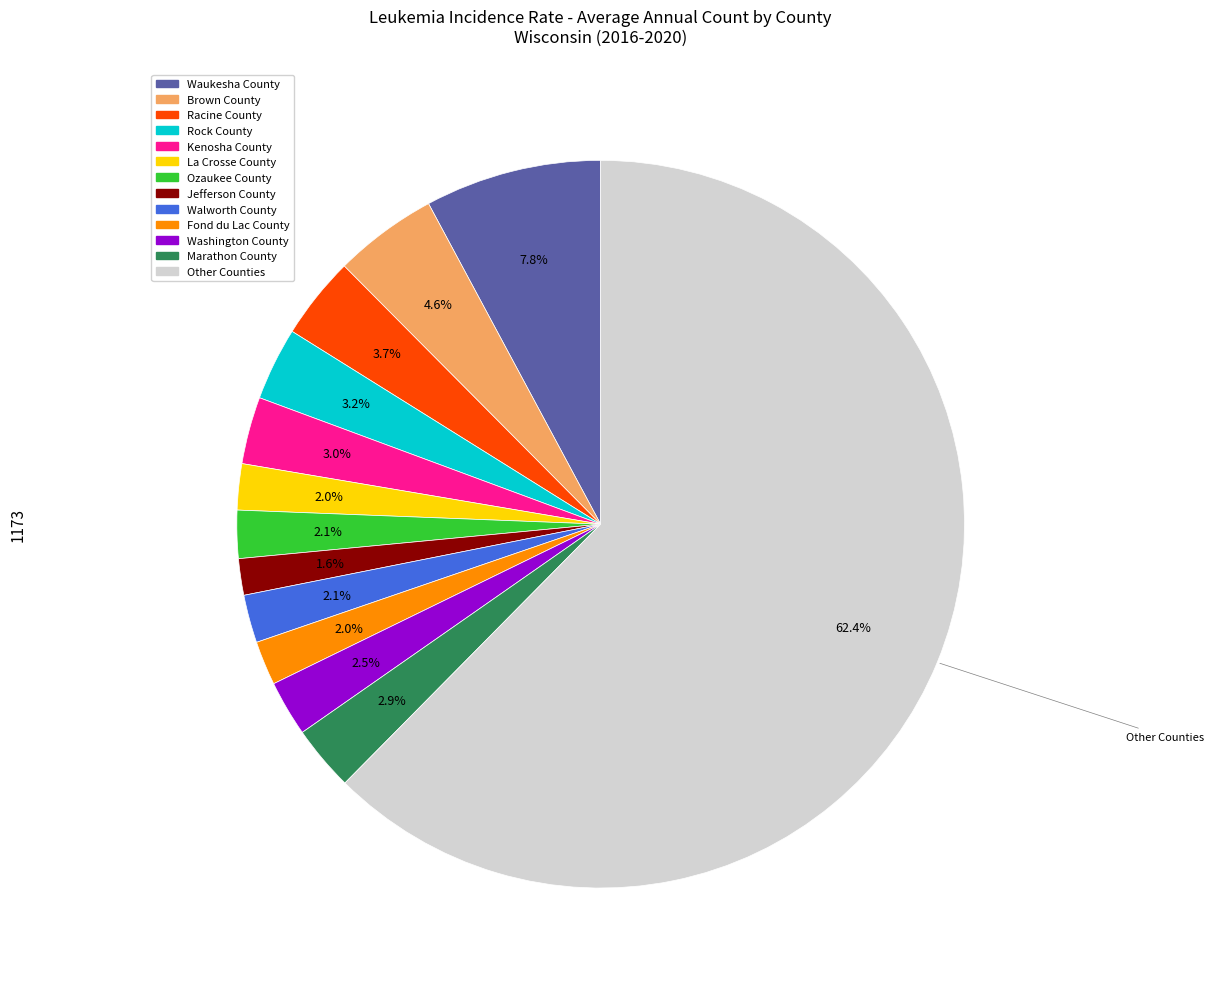

Is there any slice that represents more than half of the pie?

Yes